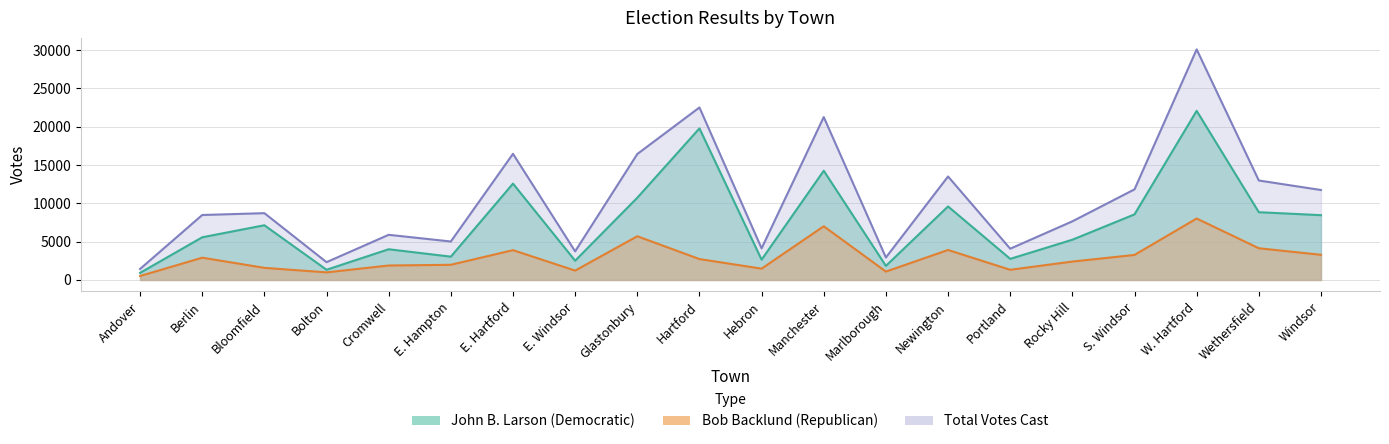

At which label does John B. Larson (Democratic) reach its peak?

W. Hartford